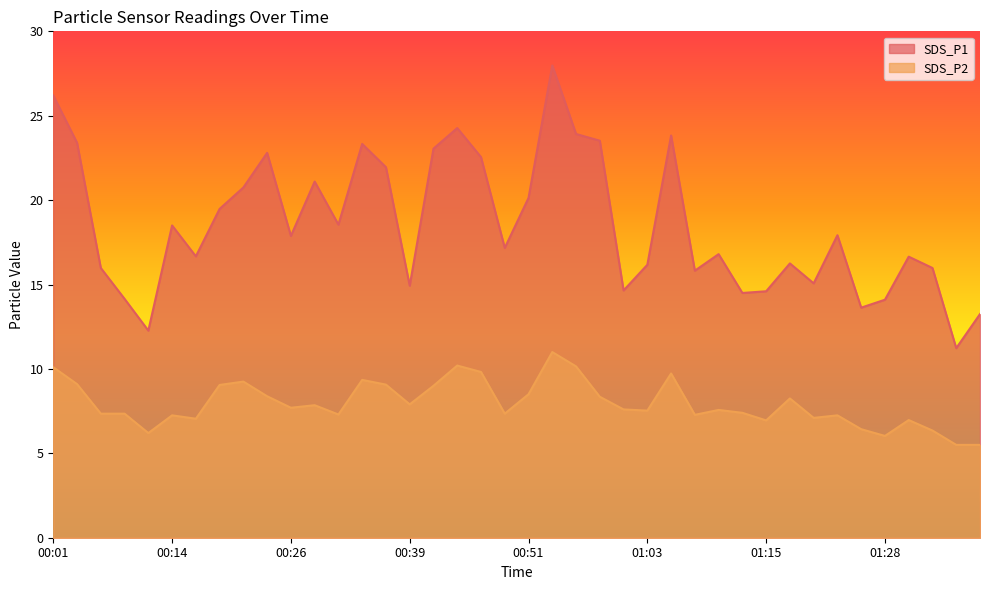

What is the label of the 27th point from the right?

00:34